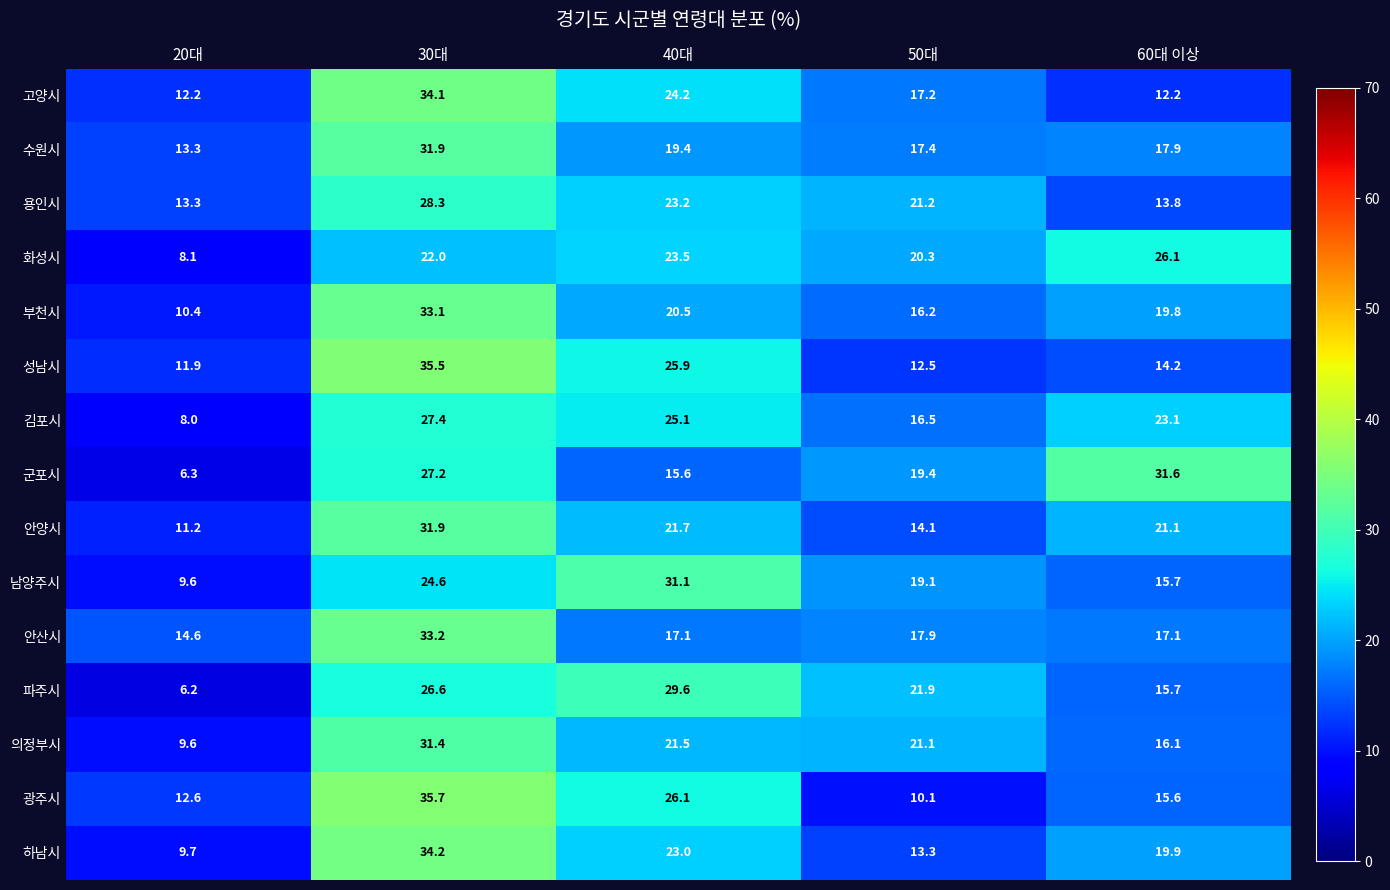

How many categories are shown in the chart?

5